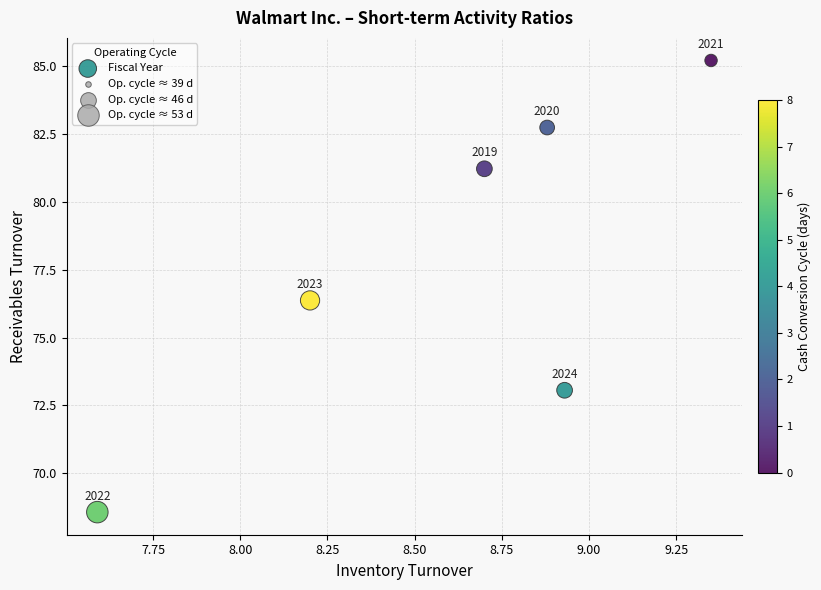

What Y value in the scatter plot is closest to 76?

76.4